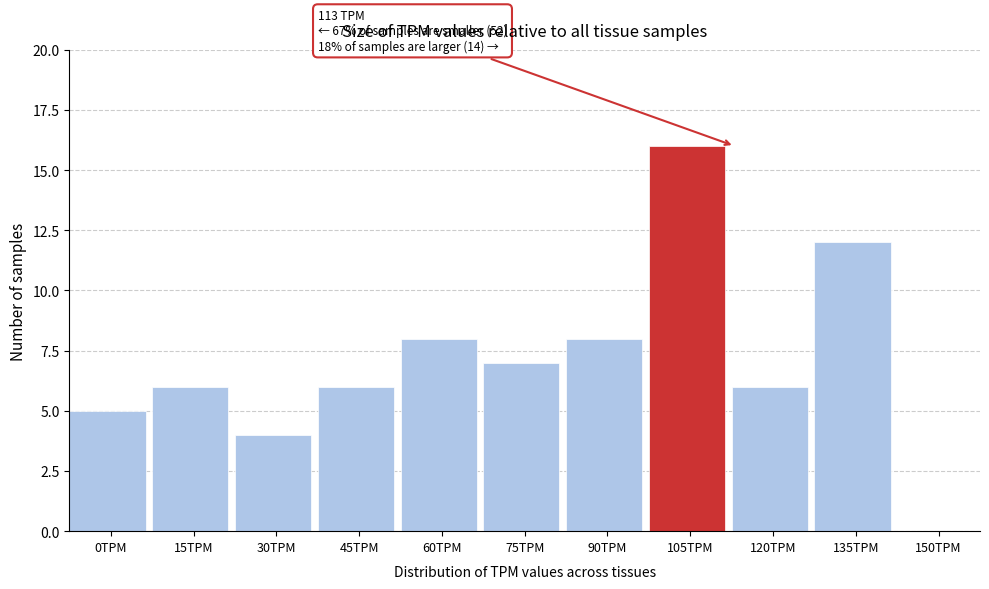

Reading left to right, what are all the values shown in this chart?

0TPM=5	15TPM=6	30TPM=4	45TPM=6	60TPM=8	75TPM=7	90TPM=8	105TPM=16	120TPM=6	135TPM=12	150TPM=0